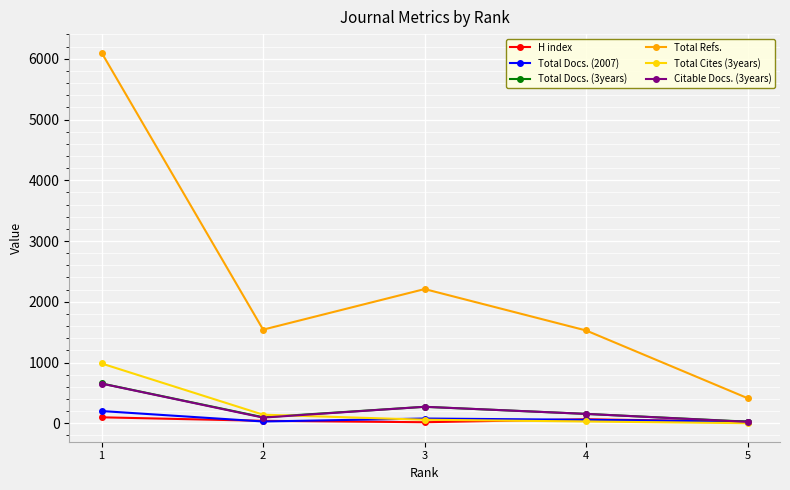

True or false: Total Refs. and H index intersect in this chart.

False